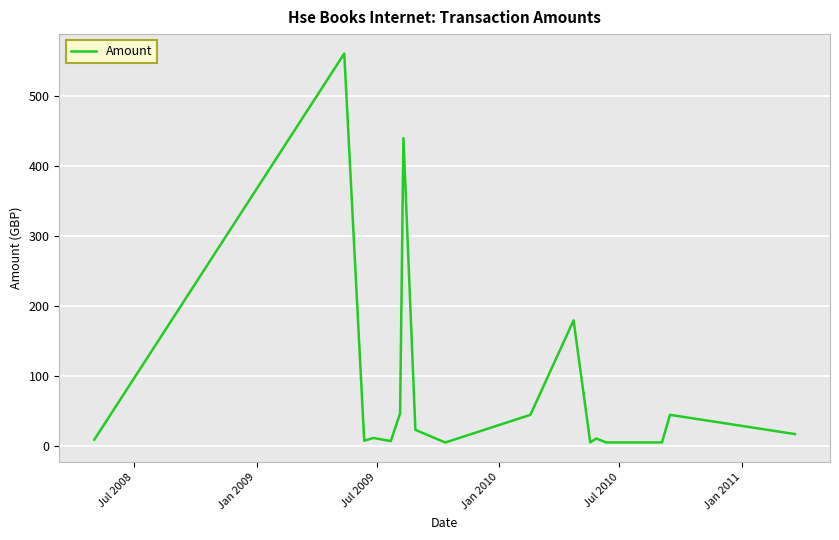

What is the difference between the maximum and minimum values?

555.8